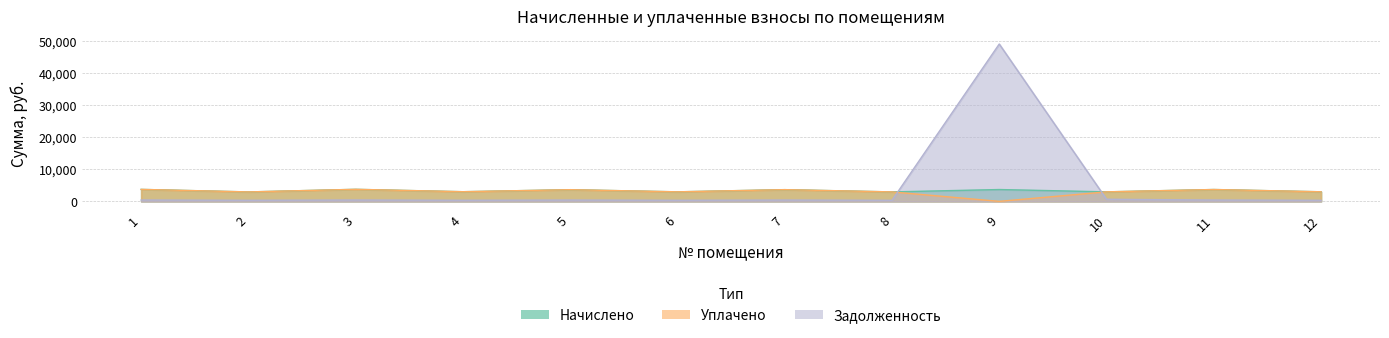

How many interior local valleys does the Уплачено series have?

4